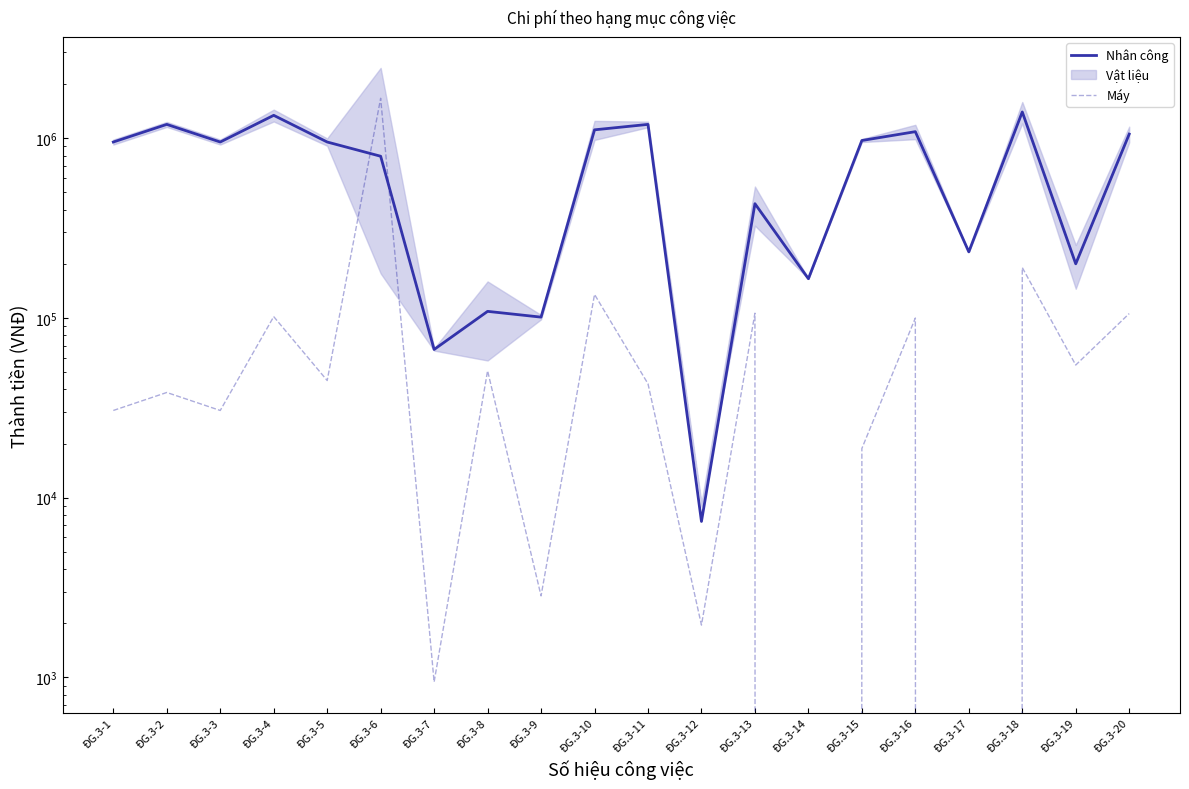

What are all the series names shown in the legend?

Nhân công, Máy